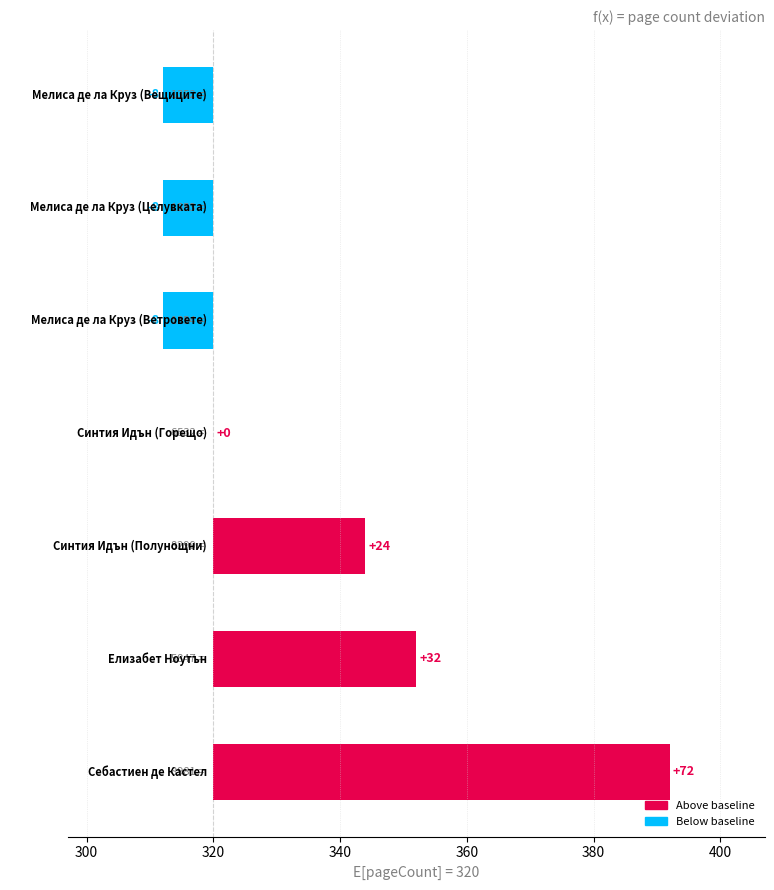

How many bars are there in total?

7